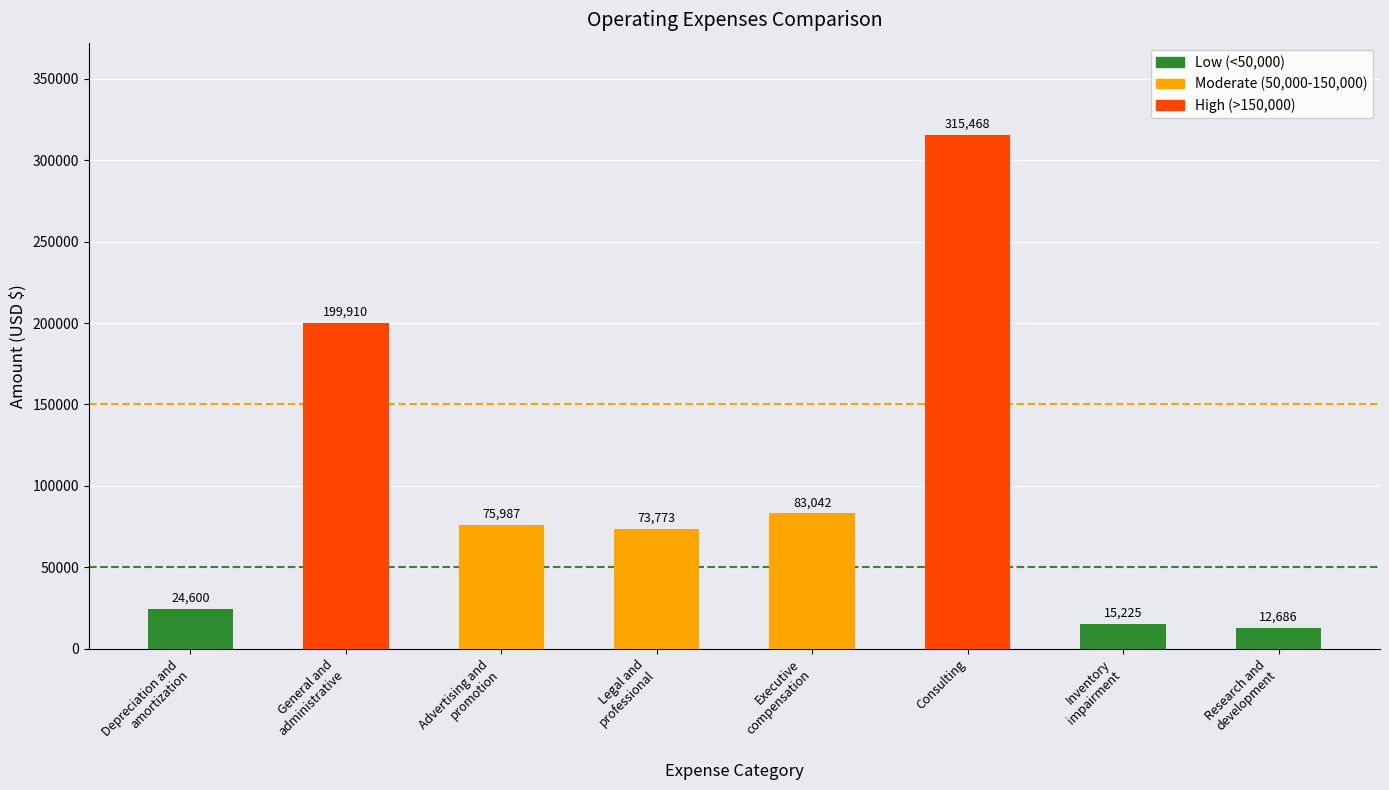

What is the change in value from Advertising and
promotion to Research and
development?

-63301